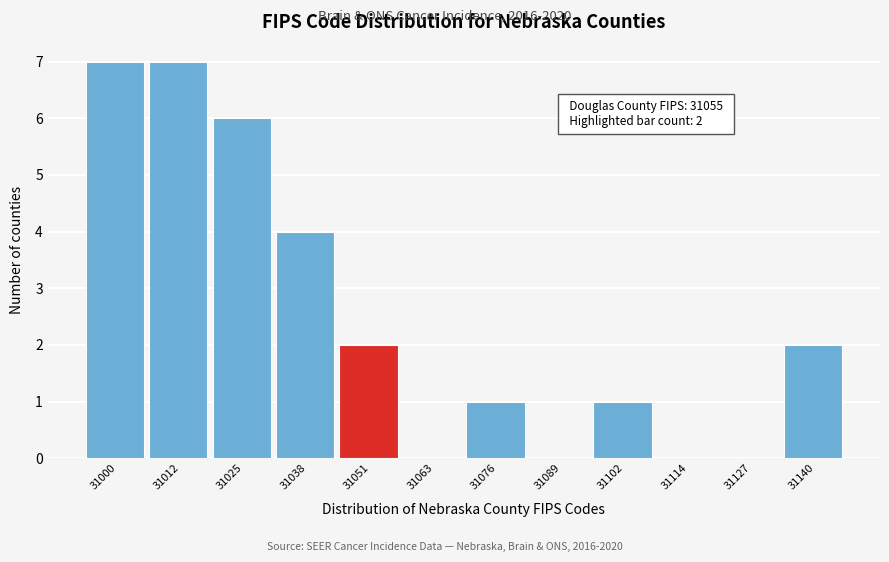

Reading right to left, list all the values displayed in this chart.

31140=2	31127=0	31114=0	31102=1	31089=0	31076=1	31063=0	31051=2	31038=4	31025=6	31012=7	31000=7